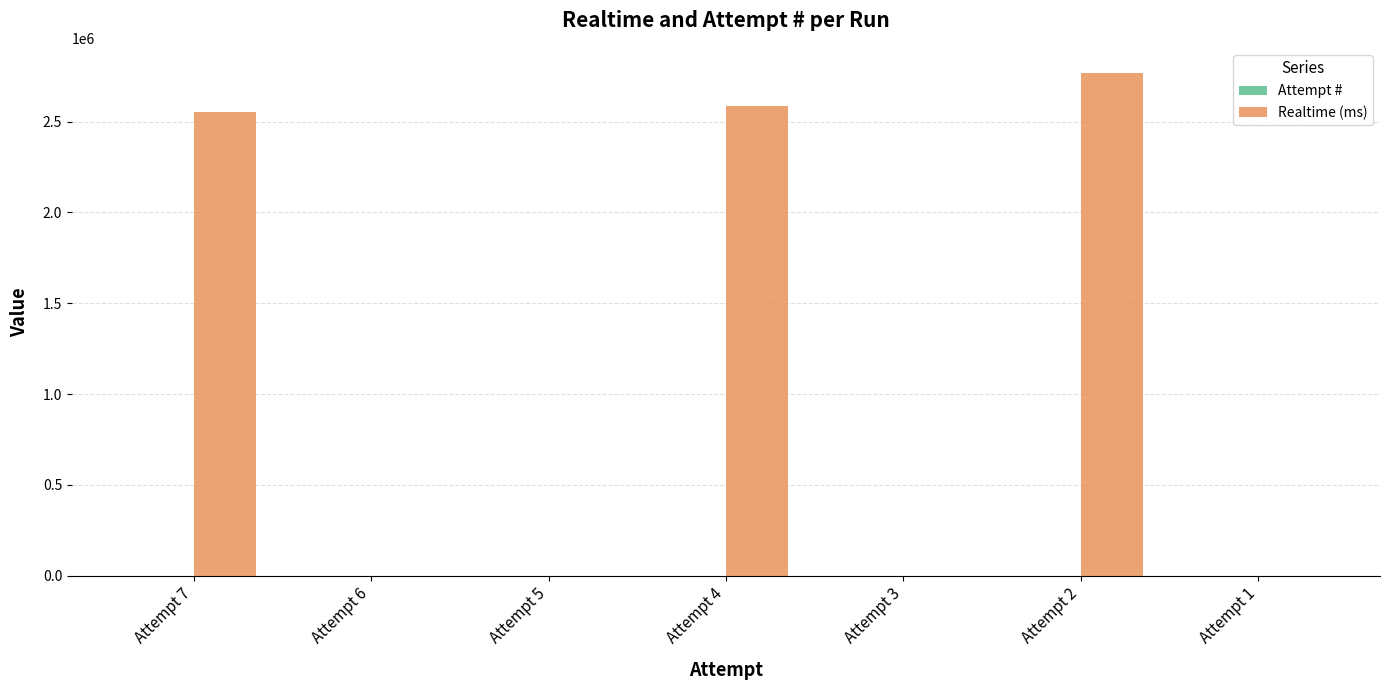

The value of Realtime (ms) at Attempt 7 is 2550698. True or false?

True